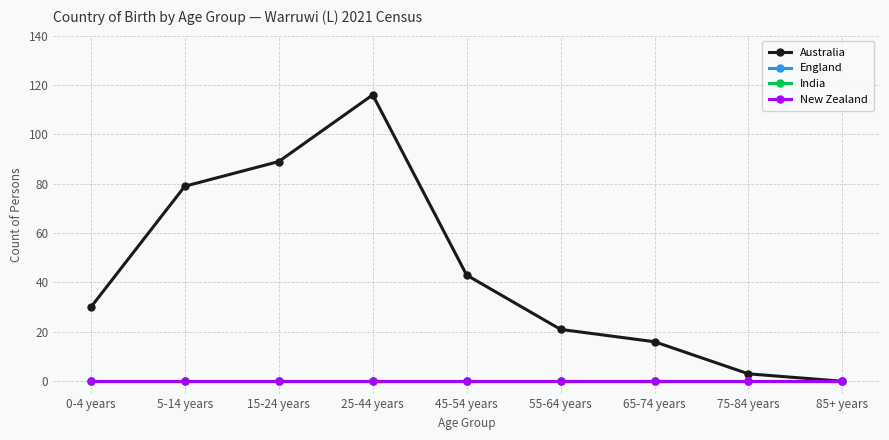

How many lines are shown in the chart?

4